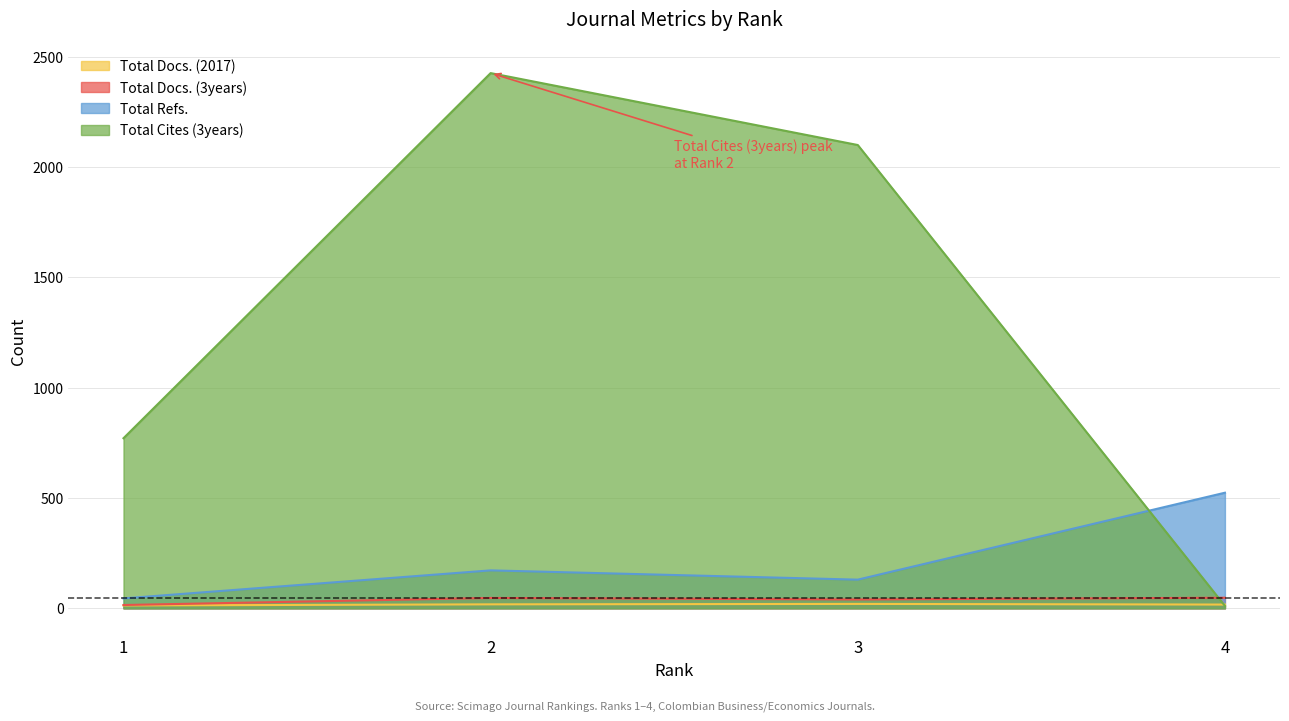

How many Total Cites (3years) values are between 771 and 2426?

3